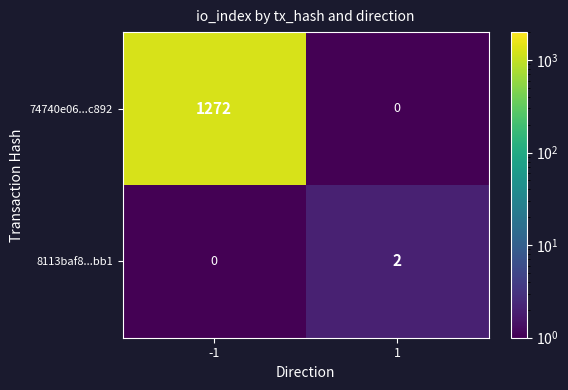

What is the minimum value shown in the chart?

0